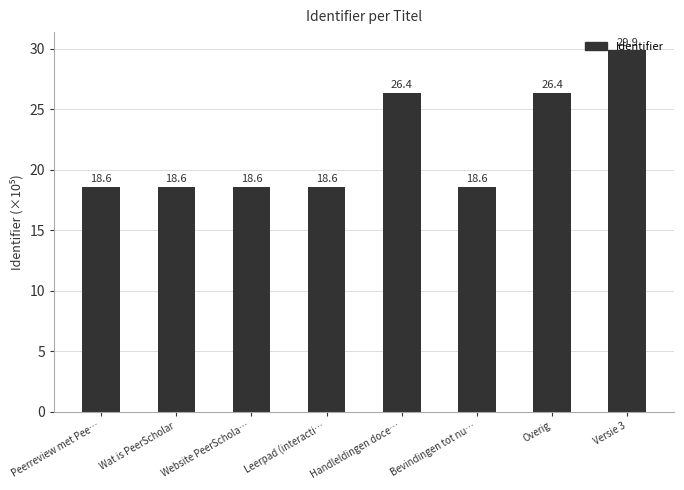

What is the minimum value shown in the chart?

18.6